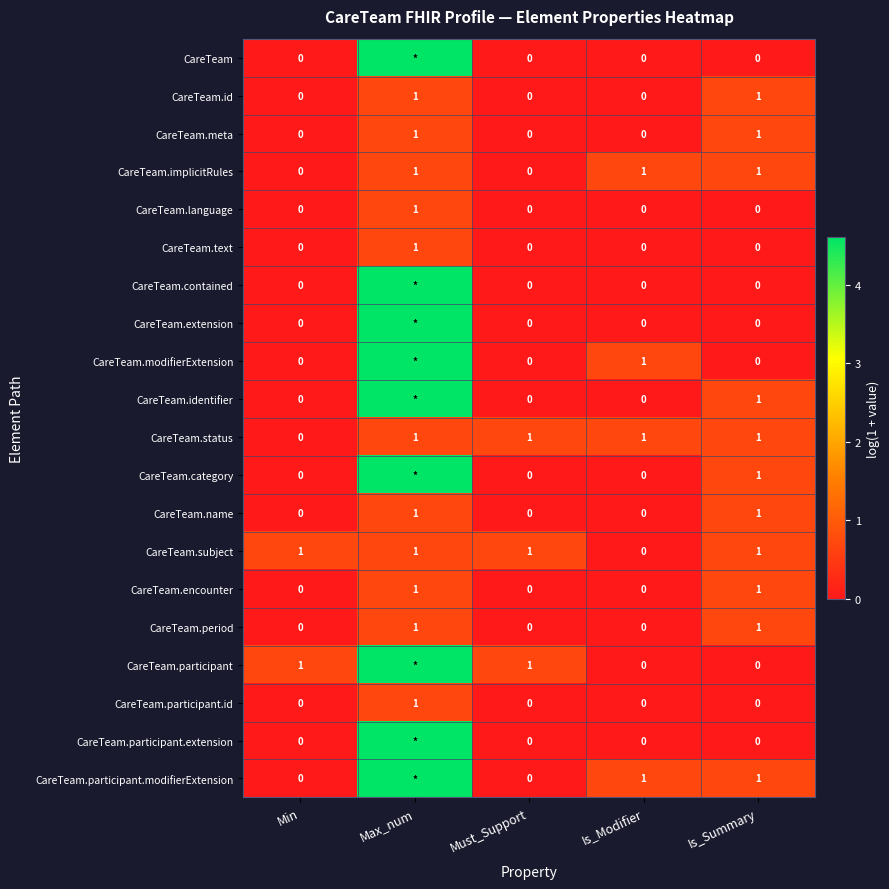

At which category does the chart reach its minimum across all series?

Min